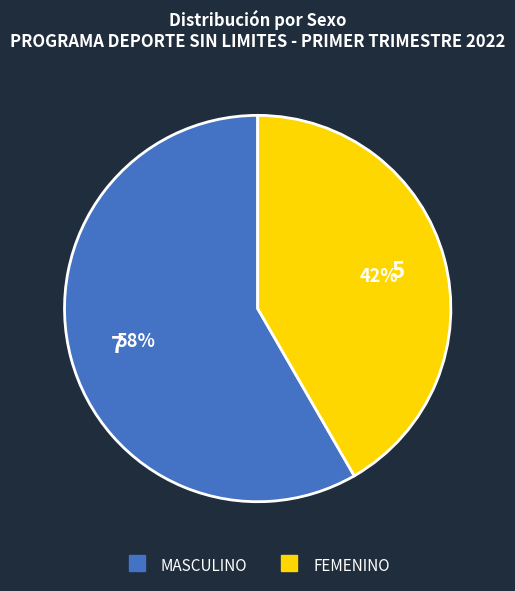

To the nearest percent, what is the average slice percentage?

50%